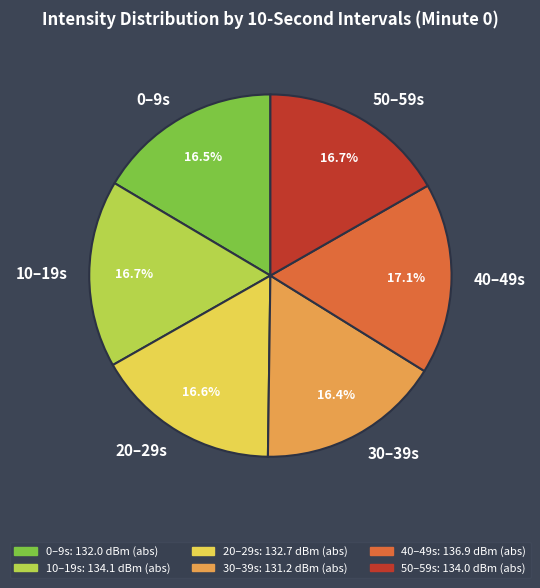

Is 40–49s the majority of the pie?

No